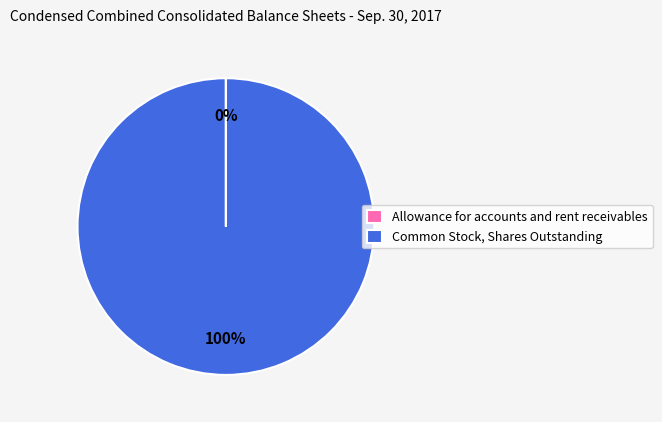

Does Common Stock, Shares Outstanding account for over 50% of the chart?

Yes